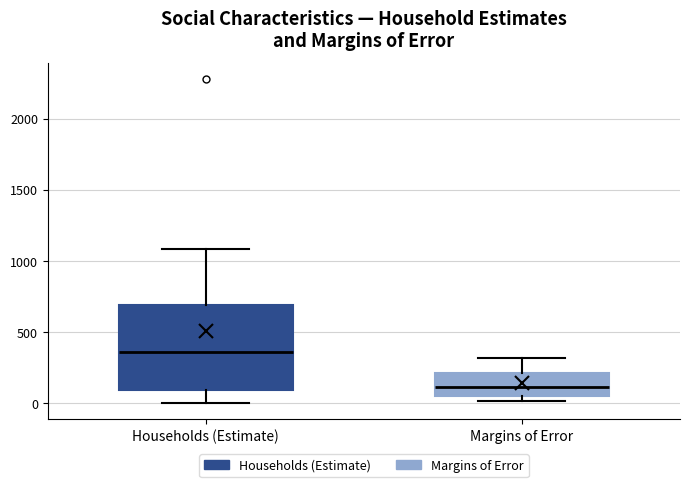

Which box's median line is the lowest?

Margins of Error